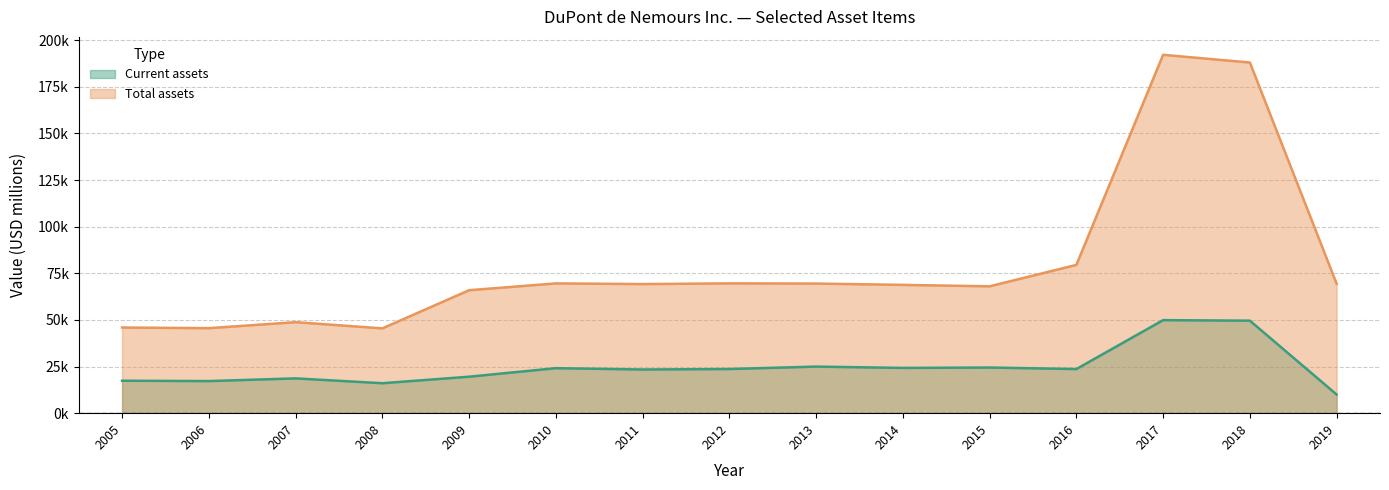

What is the sum of the Total assets values at 2014 and 2008?

114270